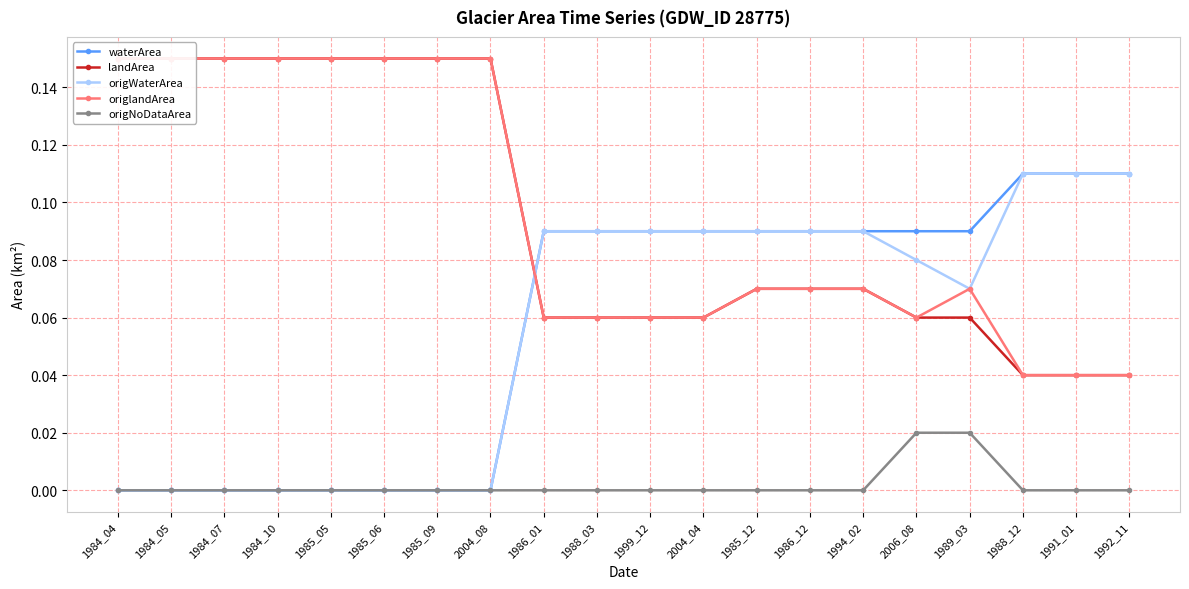

What is the label of the 12th point from the right?

1986_01